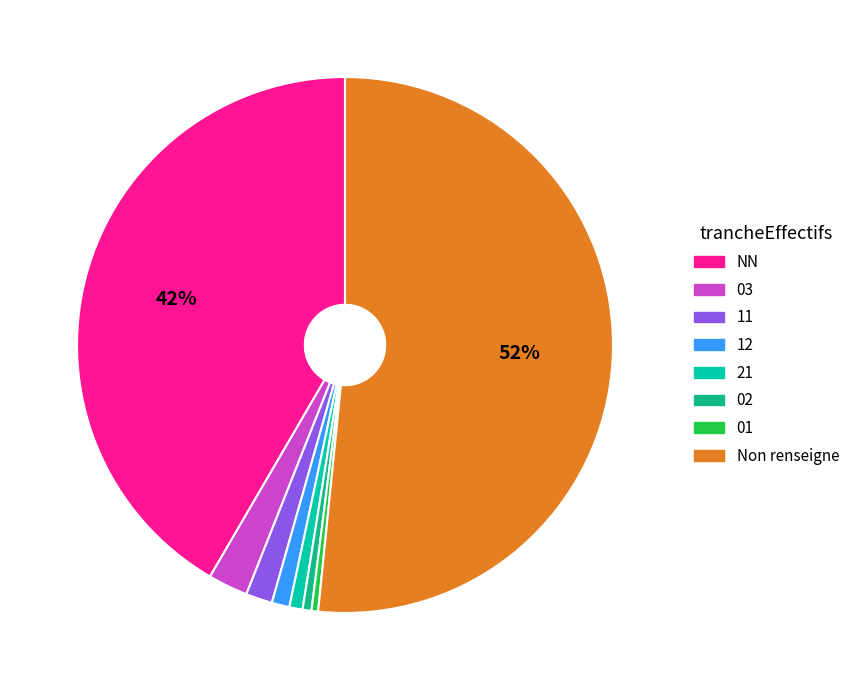

To the nearest percent, what is the average slice percentage?

12%